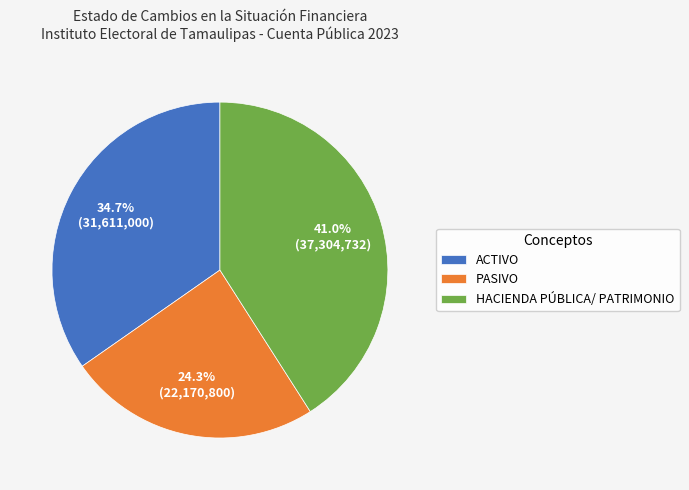

How many slices are in this pie chart?

3